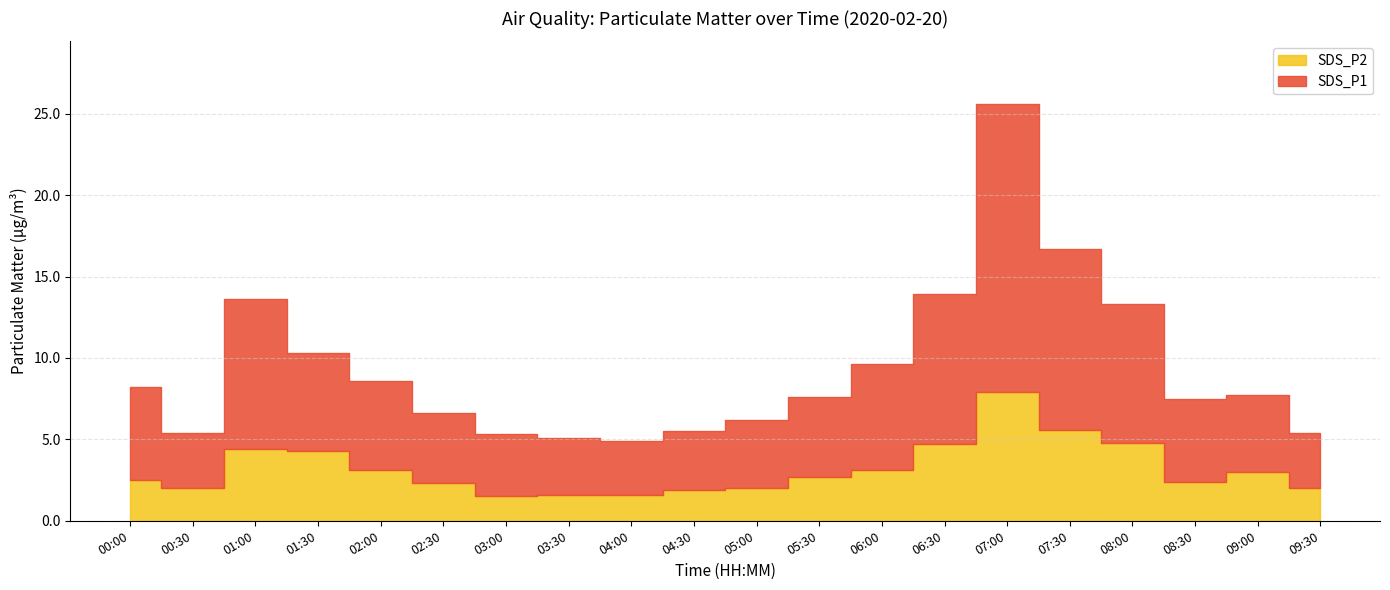

True or false: SDS_P1 has a value of 6.0 at 01:30.

True